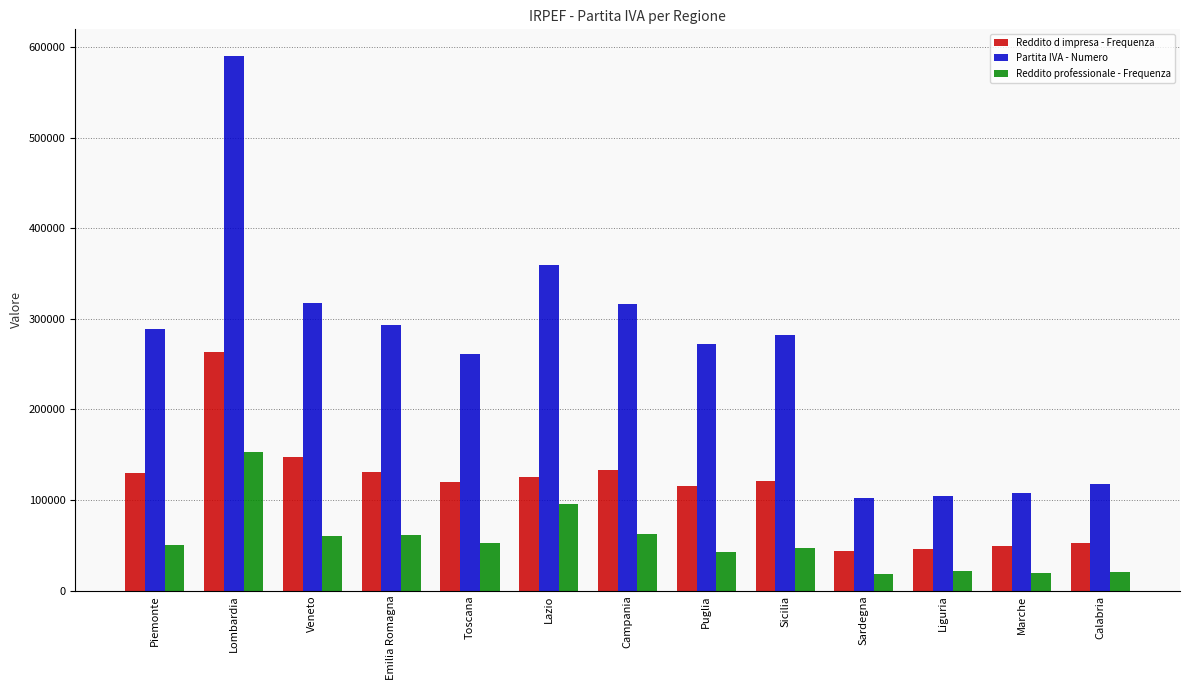

Read the Reddito professionale - Frequenza value at Sardegna, to the nearest 50.

18700